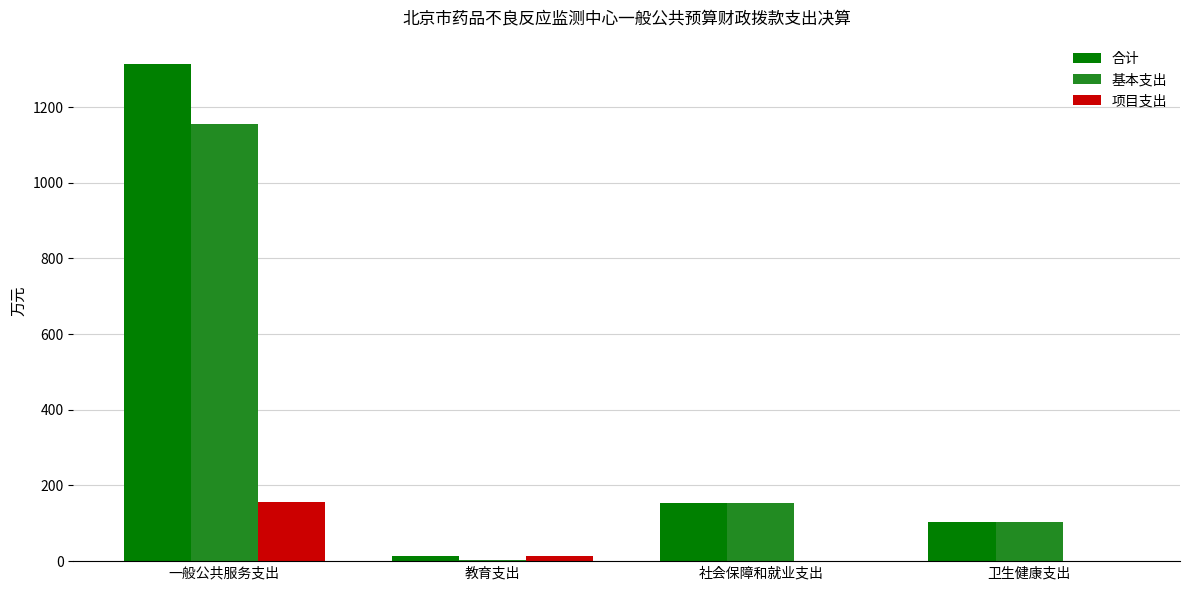

Which category has the highest value in the 合计 series?

一般公共服务支出